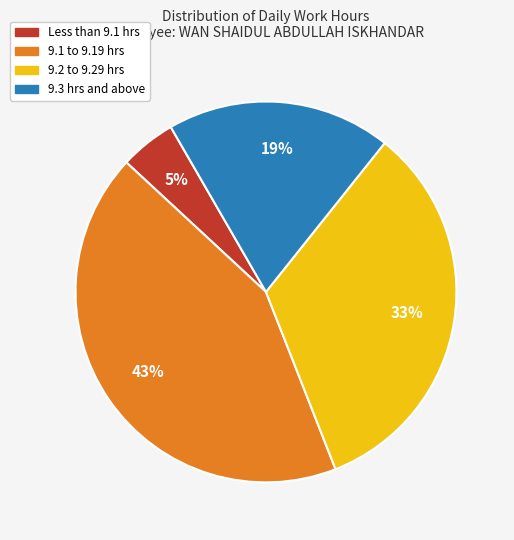

Does any single category account for the majority?

No